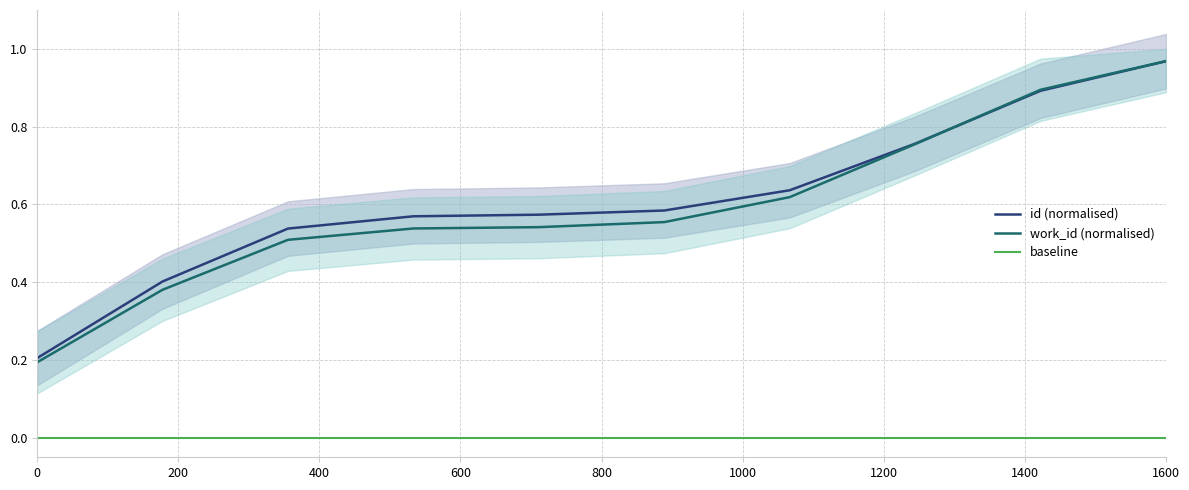

Which category has the highest value in the id (normalised) series?

1600